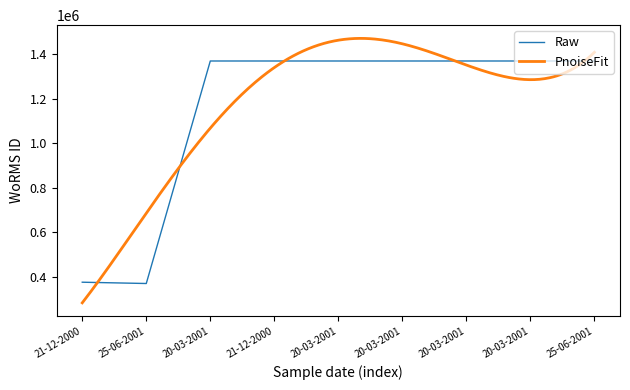

Reading left to right, extract all data points from this chart.

21-12-2000=375856	25-06-2001=370019	20-03-2001=1370287	21-12-2000=1370287	20-03-2001=1370287	20-03-2001=1370287	20-03-2001=1370287	20-03-2001=1370287	25-06-2001=1370287